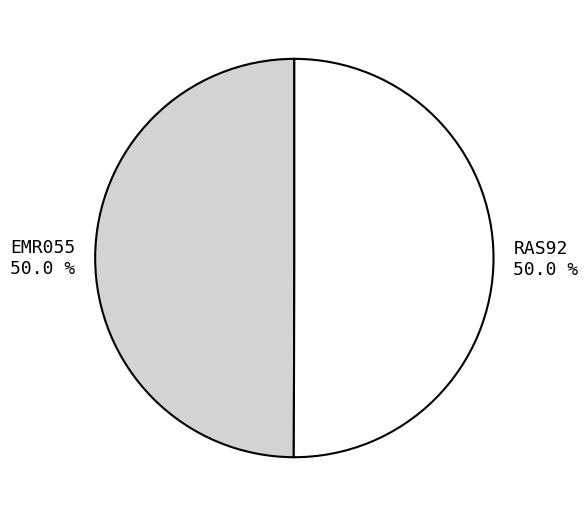

To the nearest percent, what portion does EMR055 represent?

50%